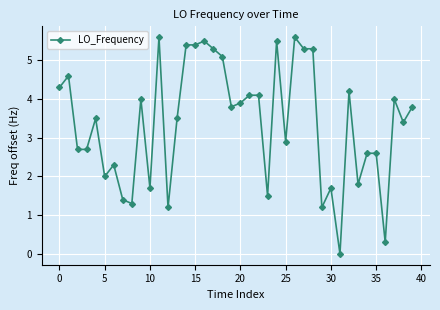

What is the value of the 23rd point from the left?

4.1